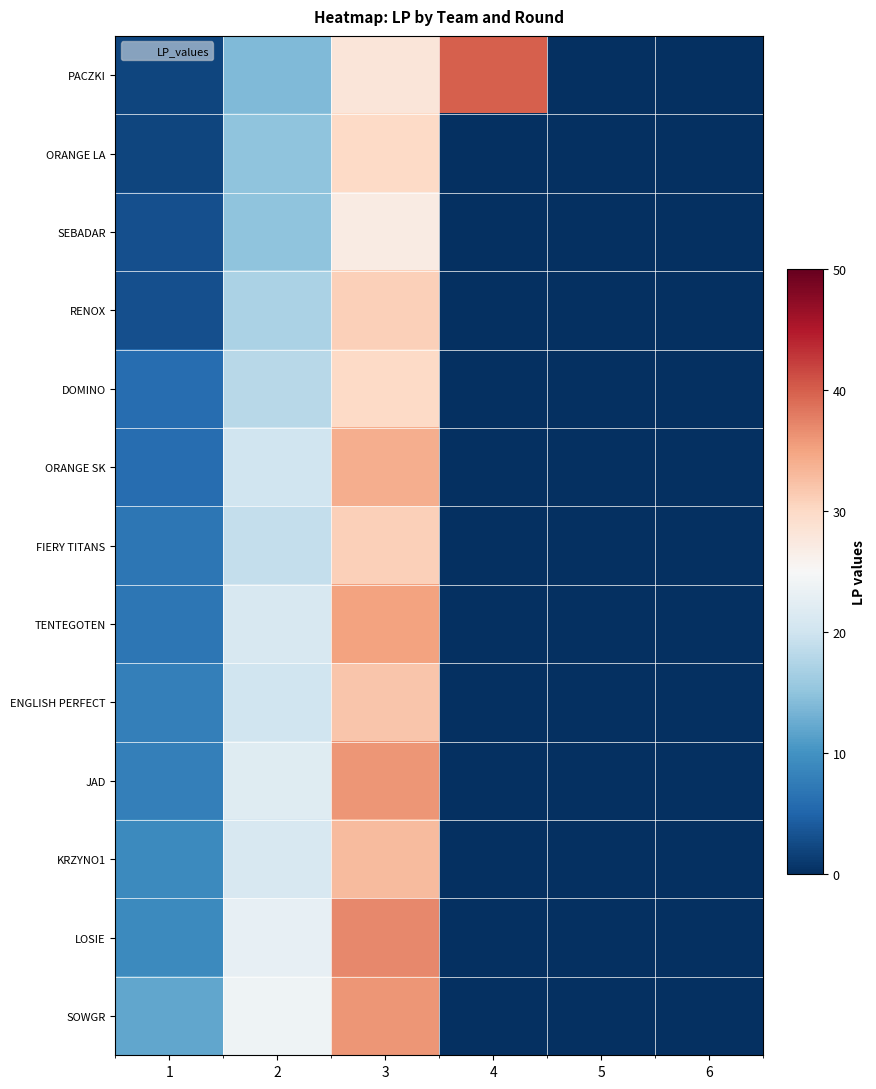

At which category does the chart reach its minimum across all series?

5